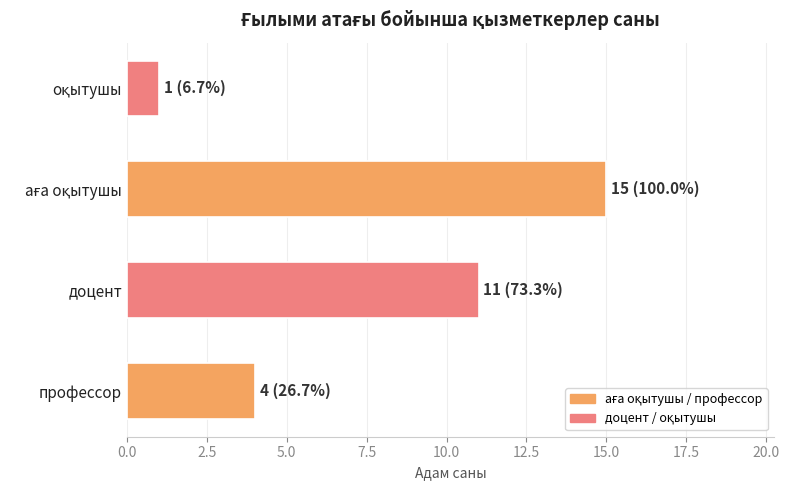

What is the greatest value displayed?

15